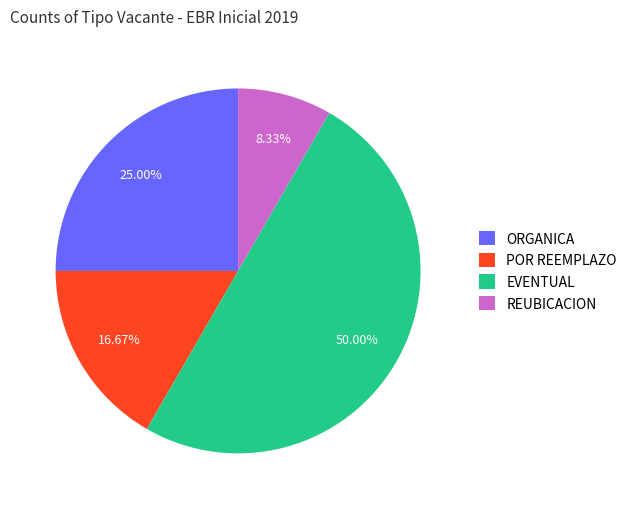

True or false: REUBICACION accounts for 8% of the total.

True